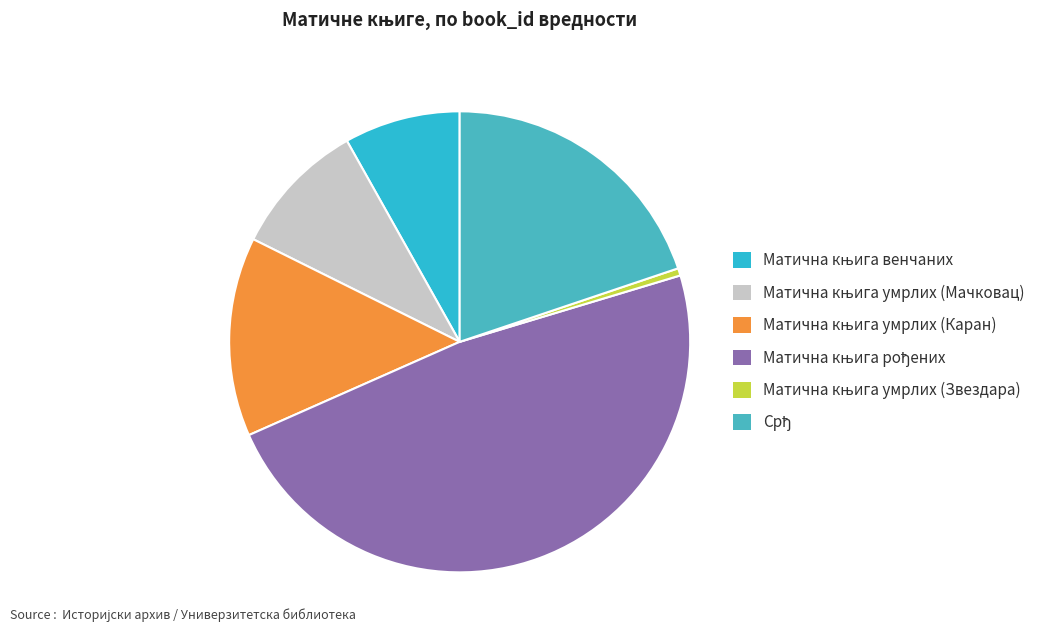

What is the largest slice in the pie chart?

Матична књига рођених